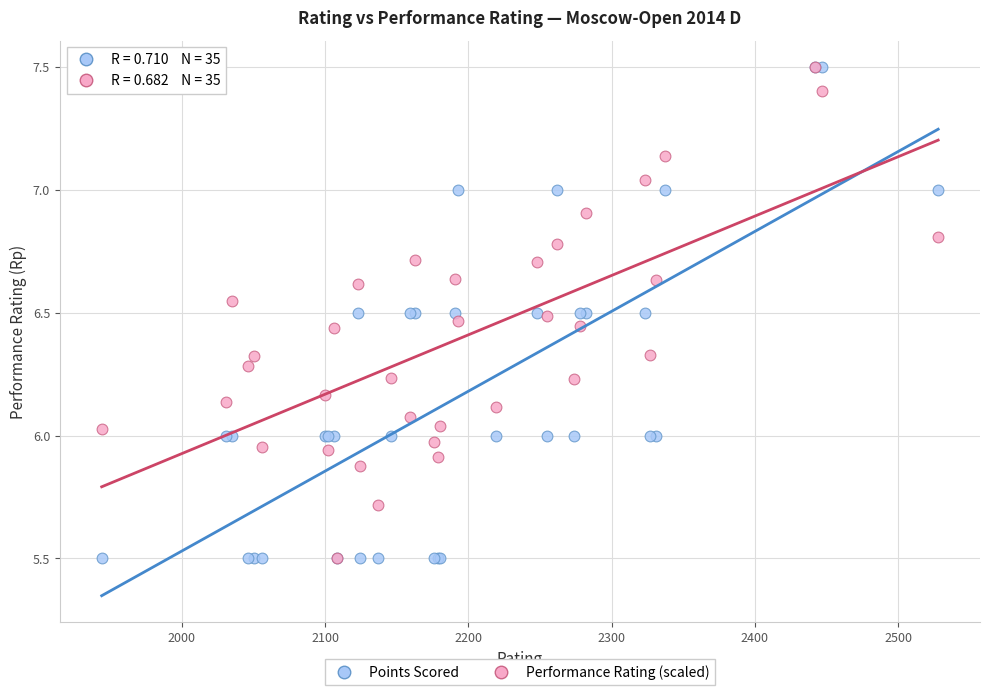

What are all the series names shown in the legend?

Points Scored, Performance Rating (scaled)